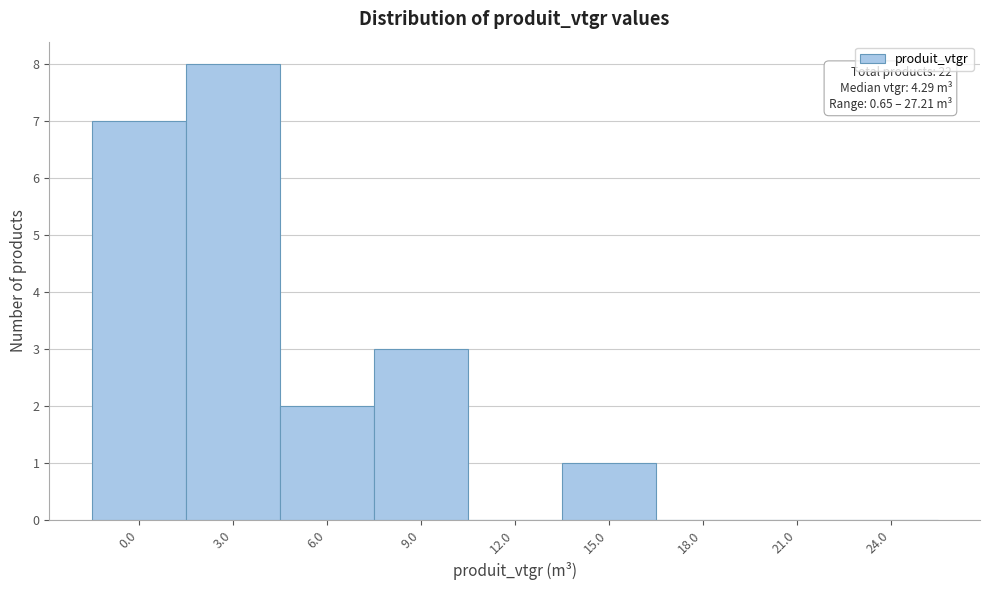

Reading right to left, what are all the values shown in this chart?

24.0=0	21.0=0	18.0=0	15.0=1	12.0=0	9.0=3	6.0=2	3.0=8	0.0=7